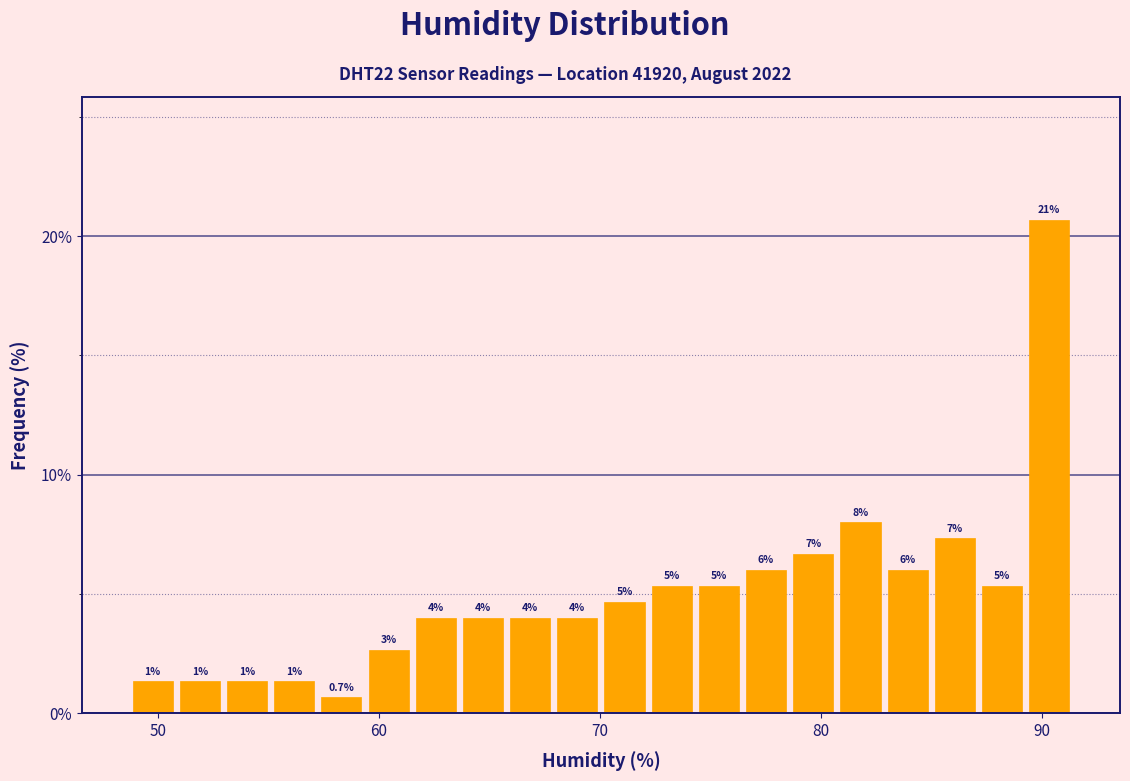

Around what value on the x-axis is the tallest bar? Give the approximate position of its centre, as read against the axis.

90